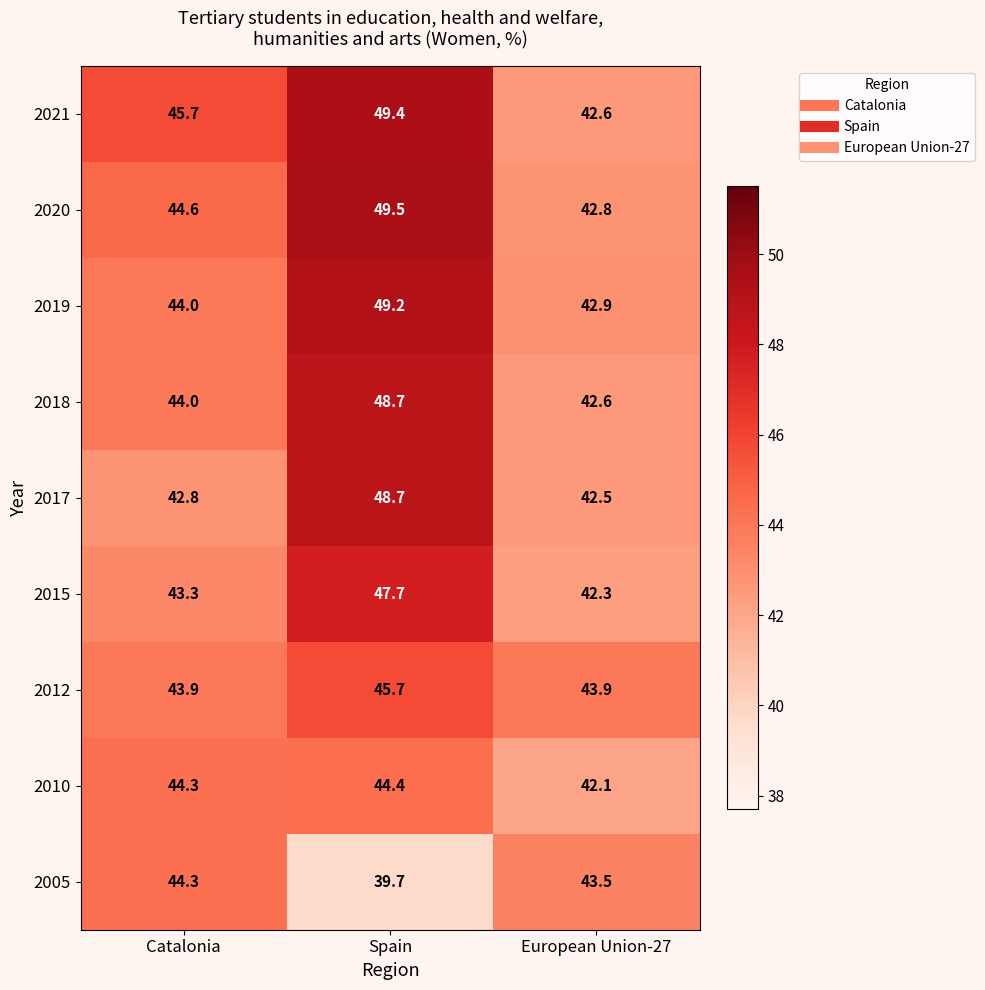

Which series has the largest total across all categories?

2021